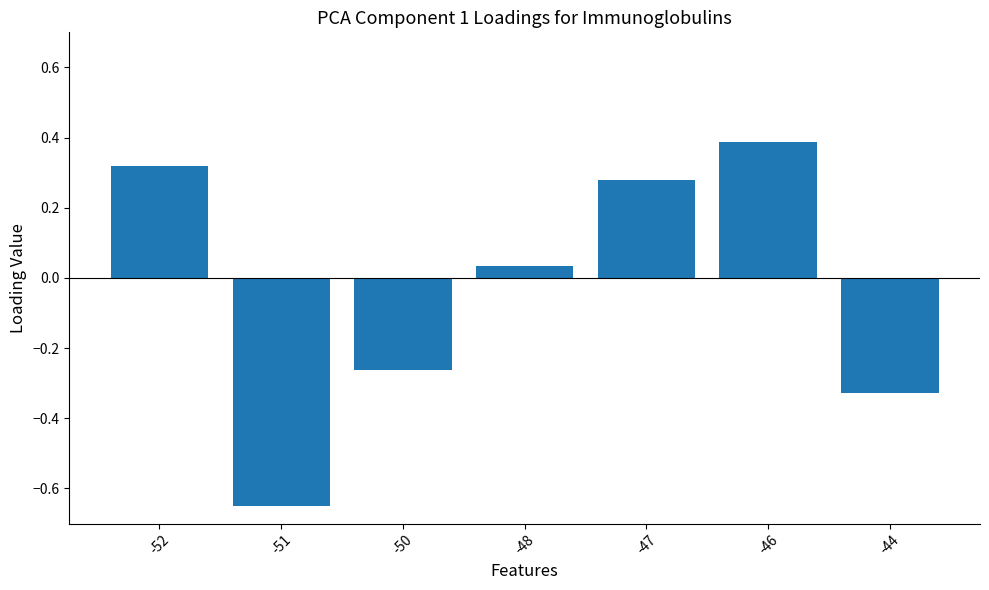

What is the sum of the values at -44 and -46?

0.1